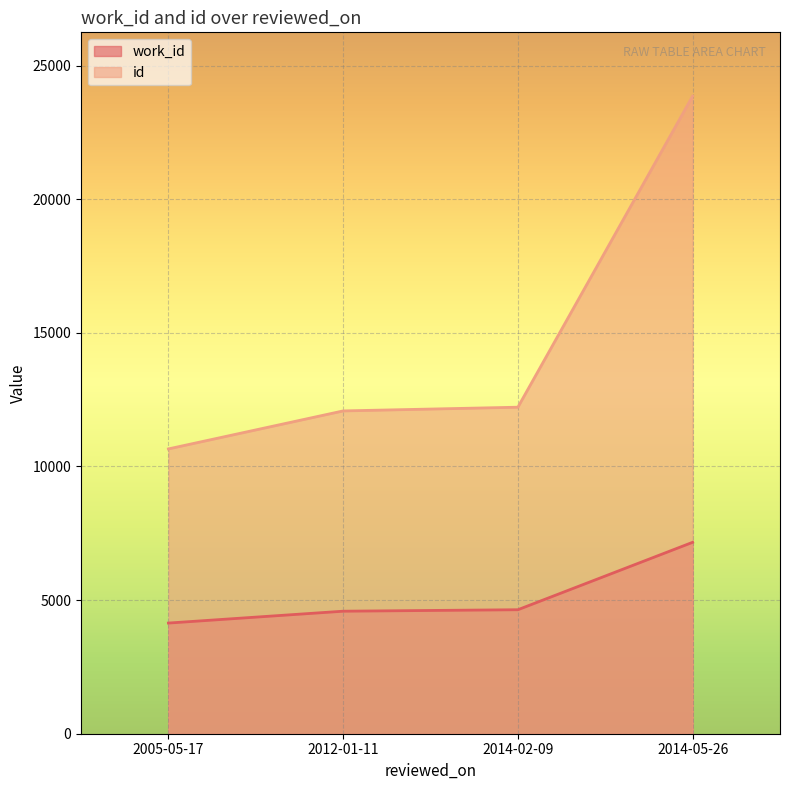

Between 2005-05-17 and 2014-02-09, which series saw the biggest shift?

id